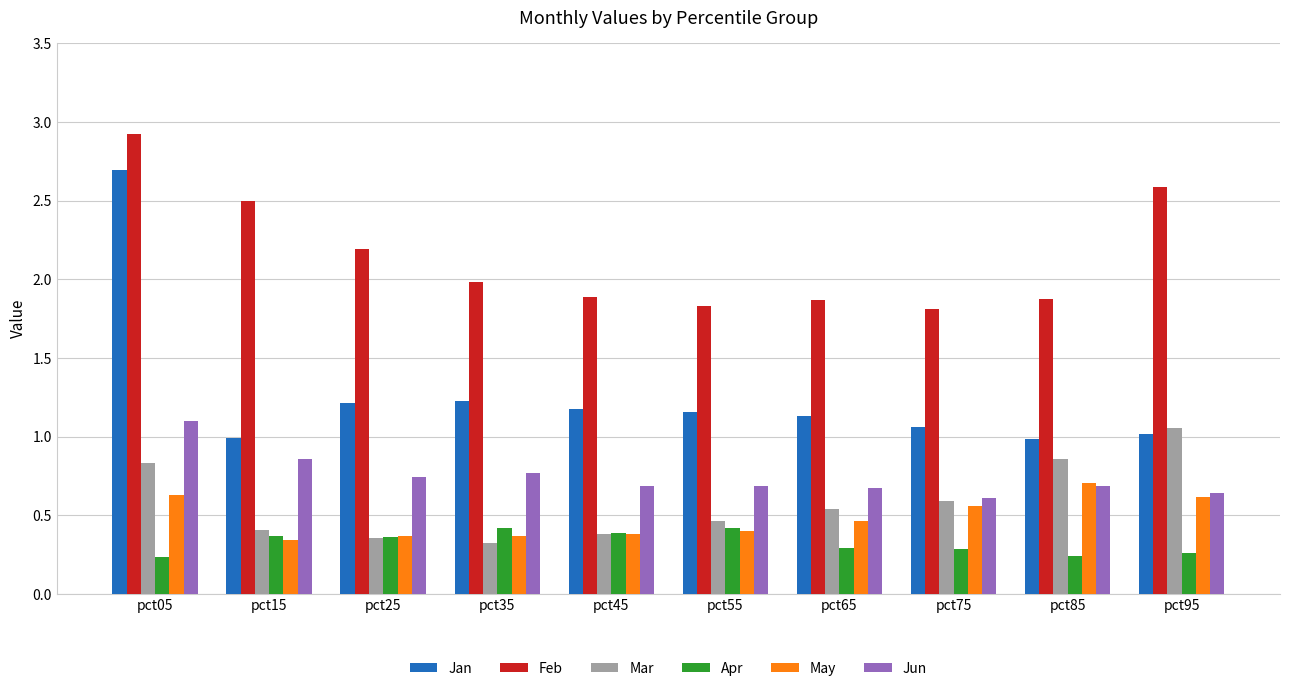

True or false: Mar has a value of 0.2 at pct85.

False